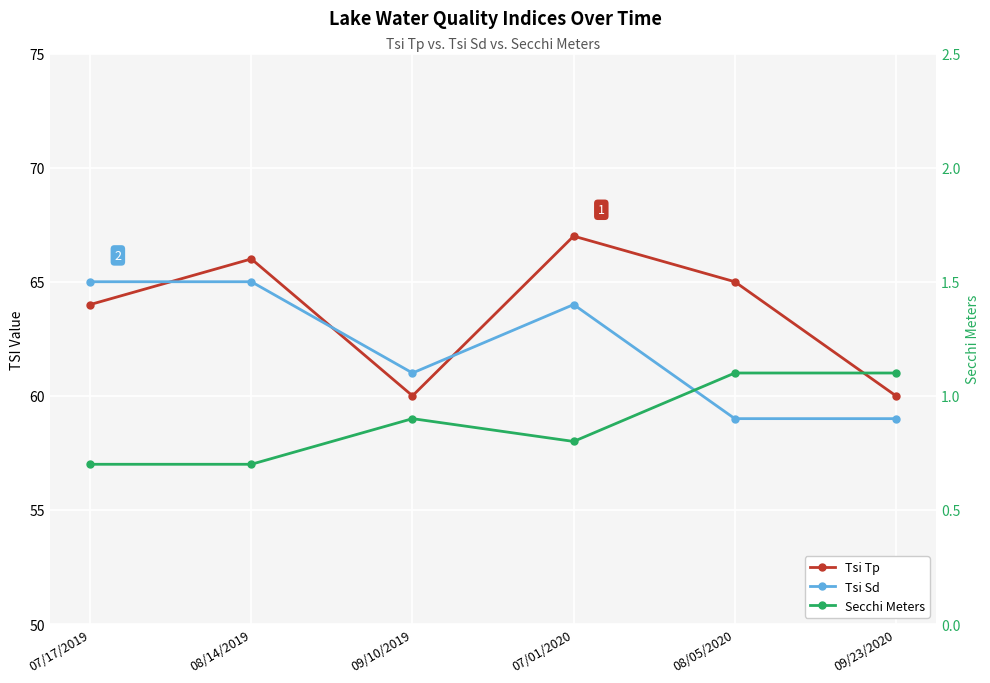

Which has a higher value, 09/10/2019 or 09/23/2020?

09/10/2019